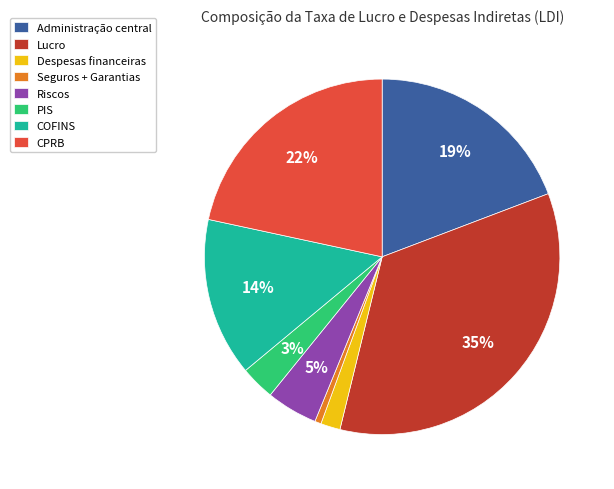

Which category has the smallest portion of the pie?

Seguros + Garantias